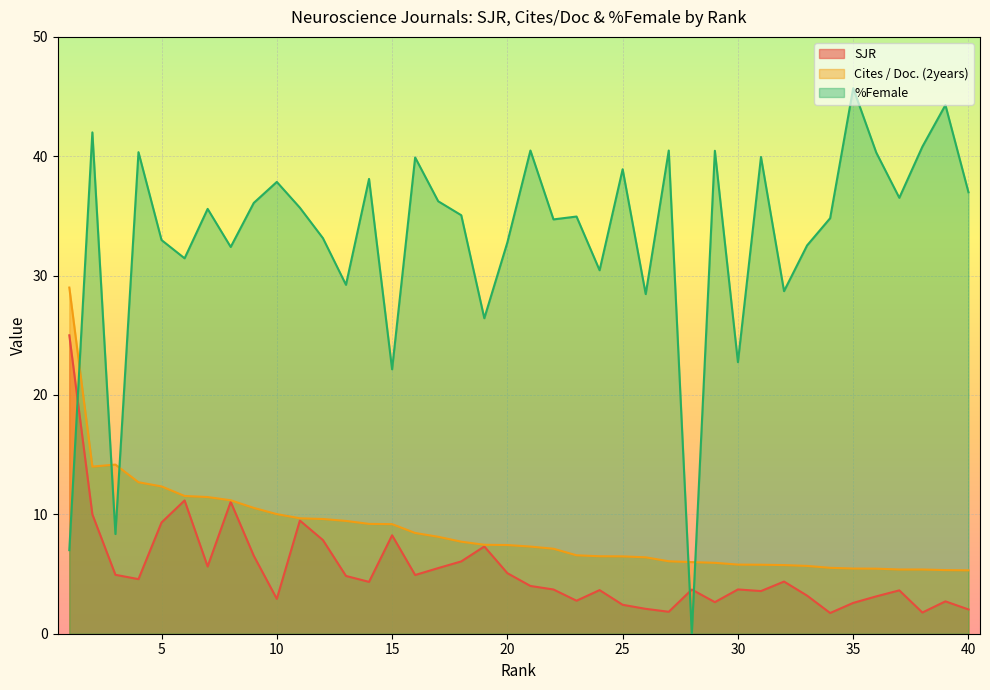

Does the chart display data point markers on the line(s)?

No